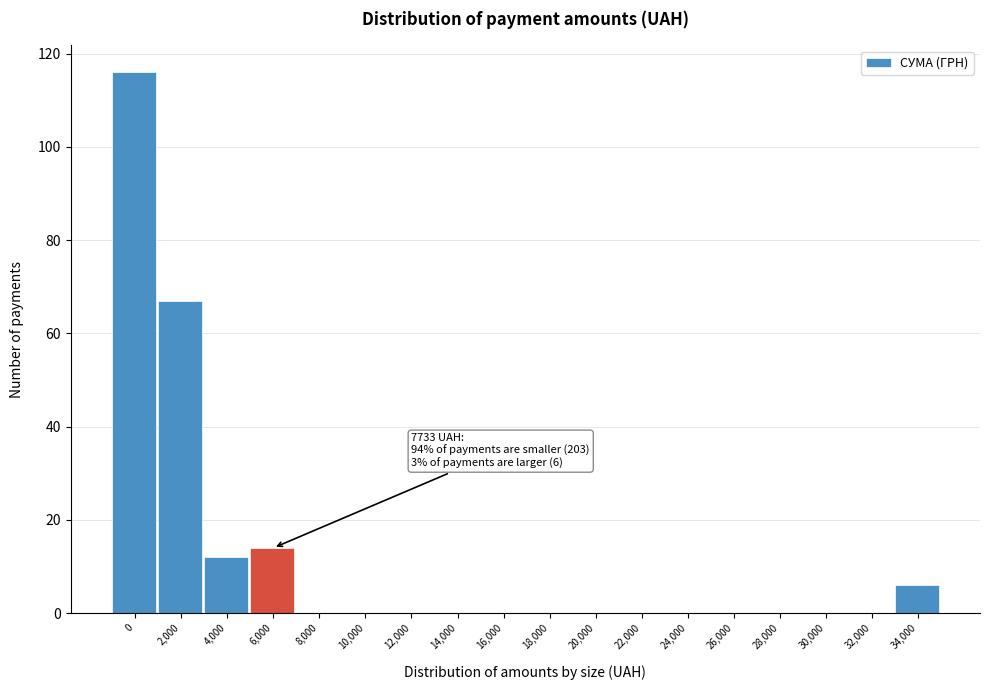

Reading left to right, list all the values displayed in this chart.

0=116	2,000=67	4,000=12	6,000=14	8,000=0	10,000=0	12,000=0	14,000=0	16,000=0	18,000=0	20,000=0	22,000=0	24,000=0	26,000=0	28,000=0	30,000=0	32,000=0	34,000=6